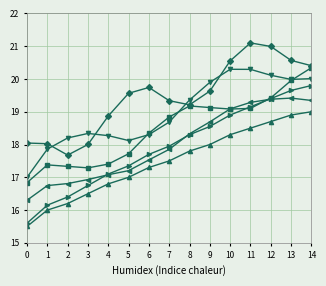

What is the spread (max minus min) of values at 14?

1.4